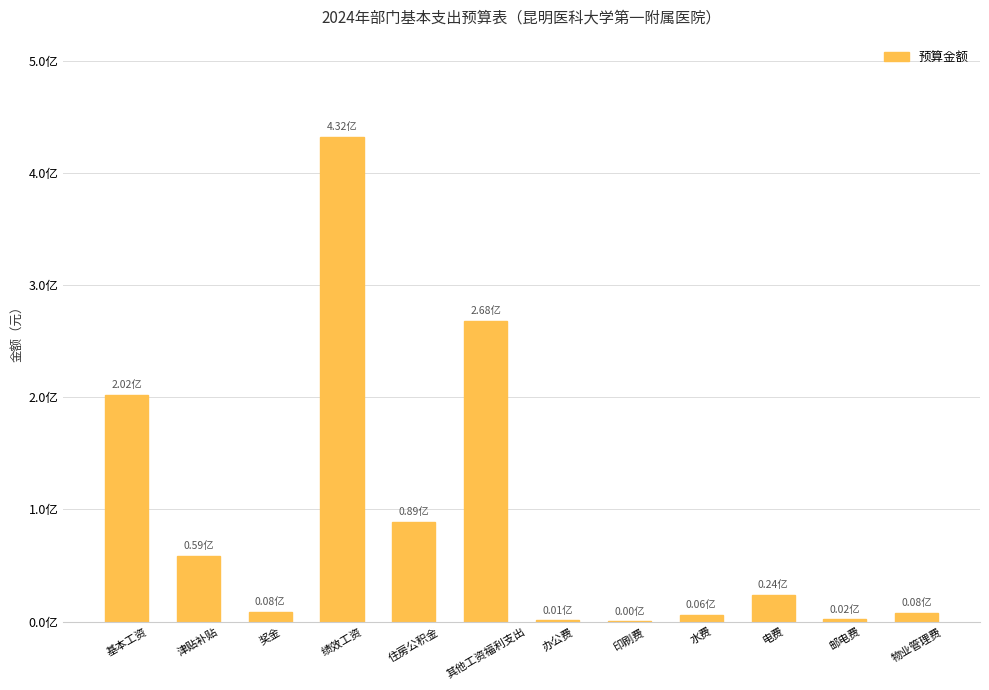

What value does the data have at 电费?

24200000.0